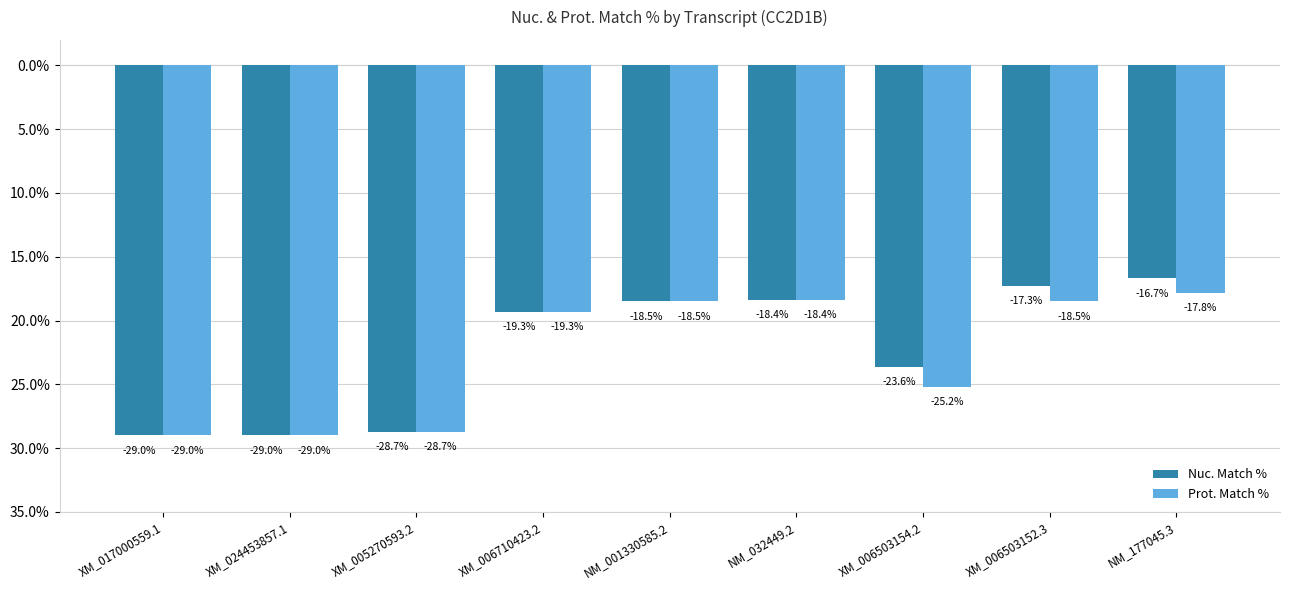

Are the bars grouped side by side (vs. stacked)?

Yes